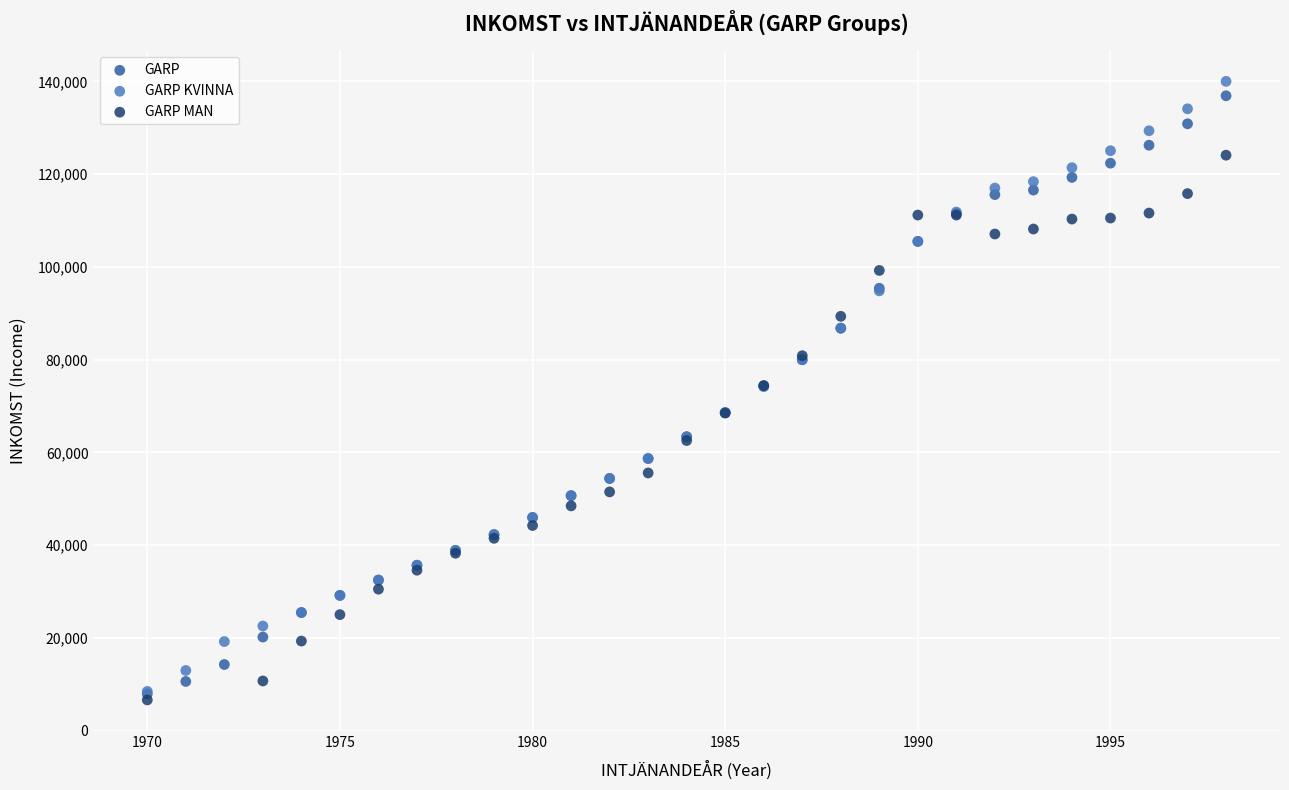

What are all the series names shown in the legend?

GARP, GARP KVINNA, GARP MAN